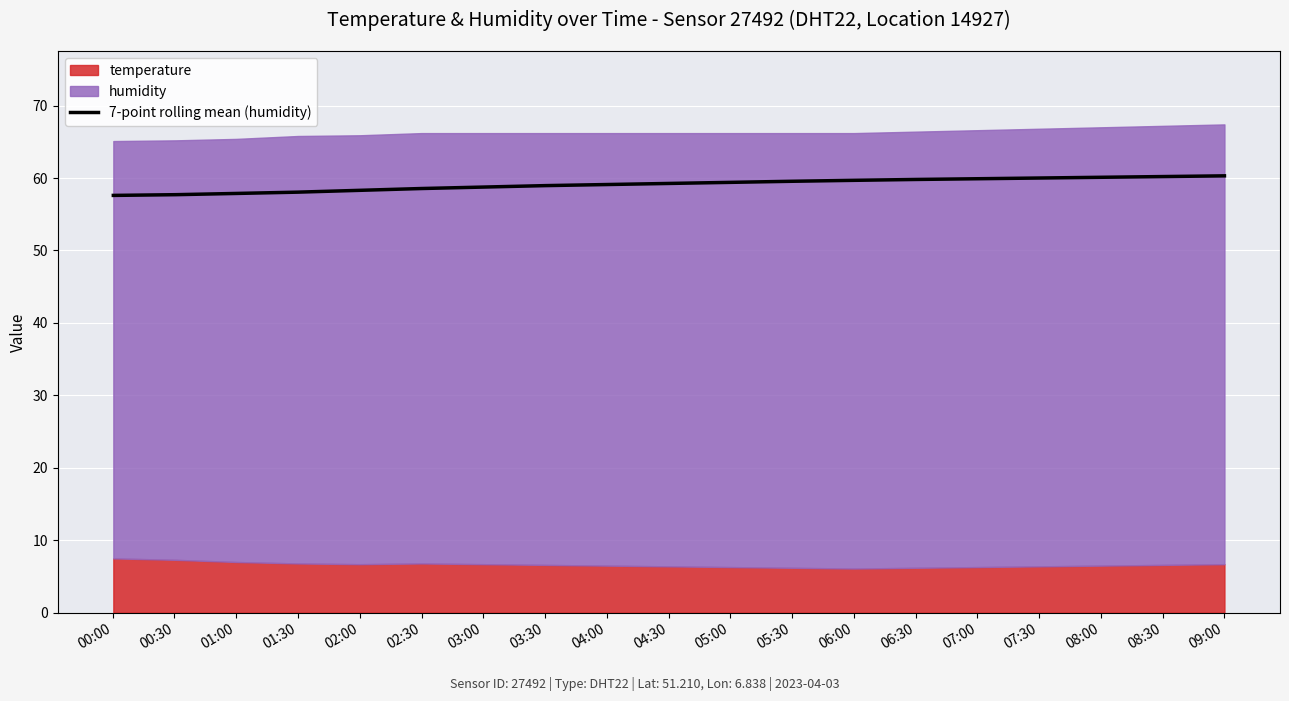

What is the highest value of the 7-point rolling mean (humidity) series?

60.3